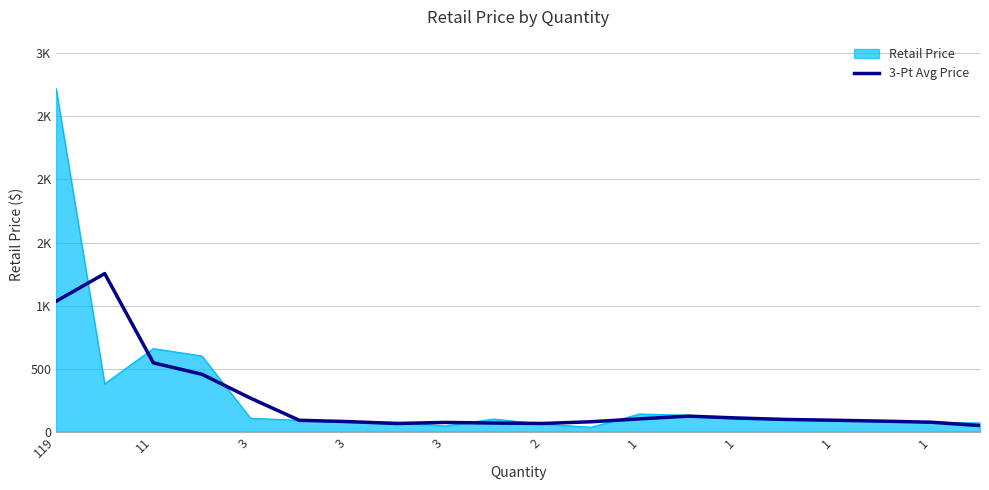

Does the chart display data point markers on the line(s)?

No